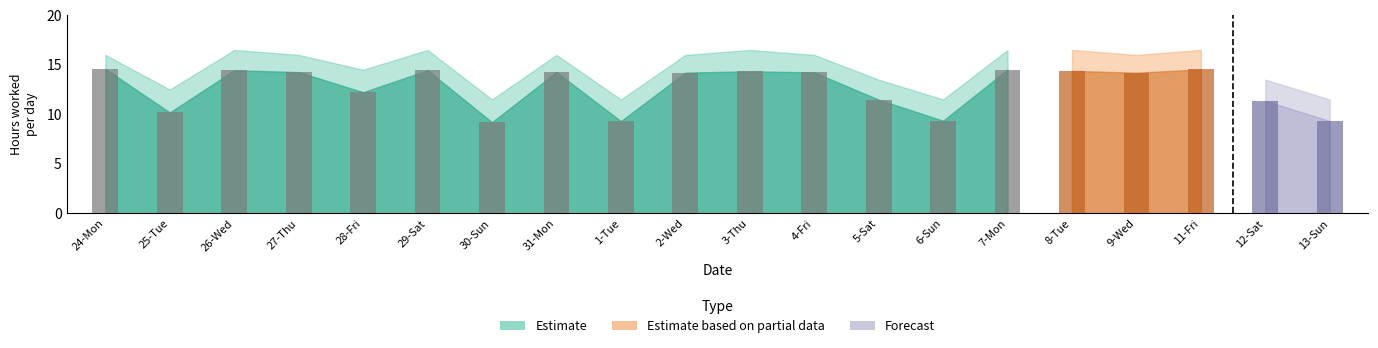

What is the greatest value displayed?

14.6